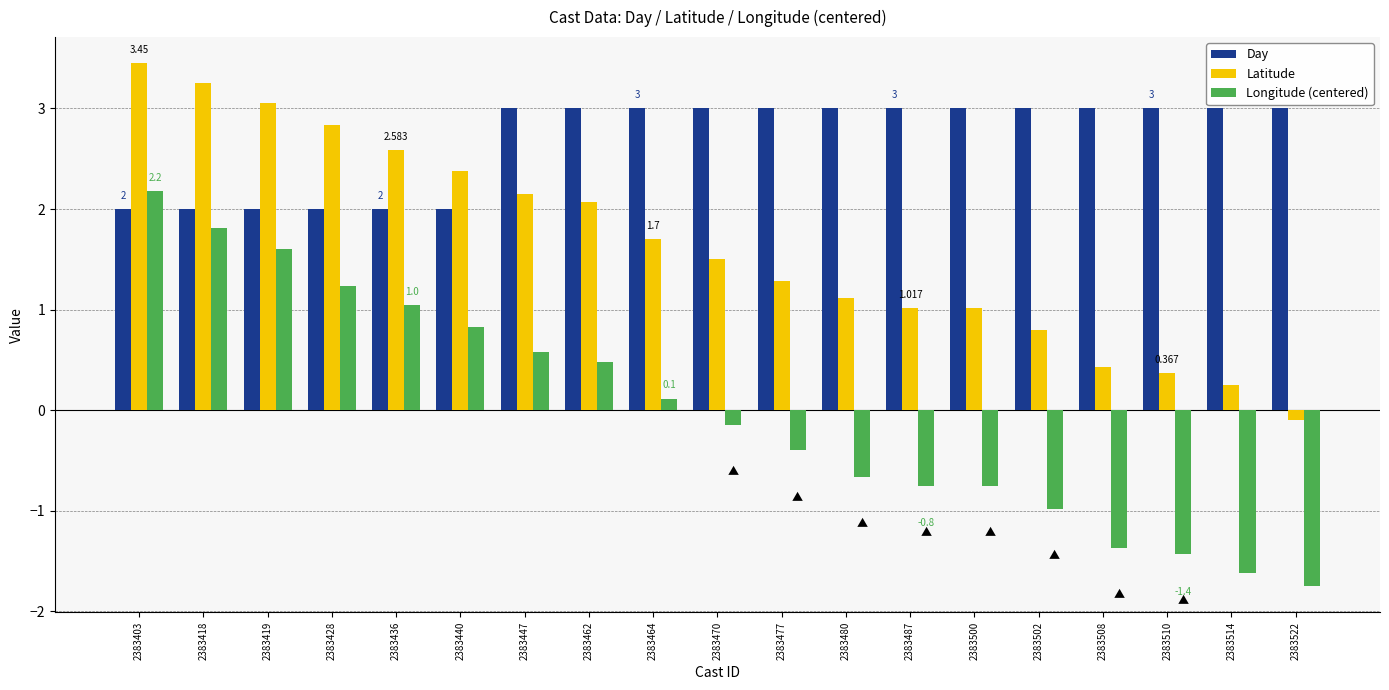

Between 2383403 and 2383508, which series saw the biggest shift?

Longitude (centered)